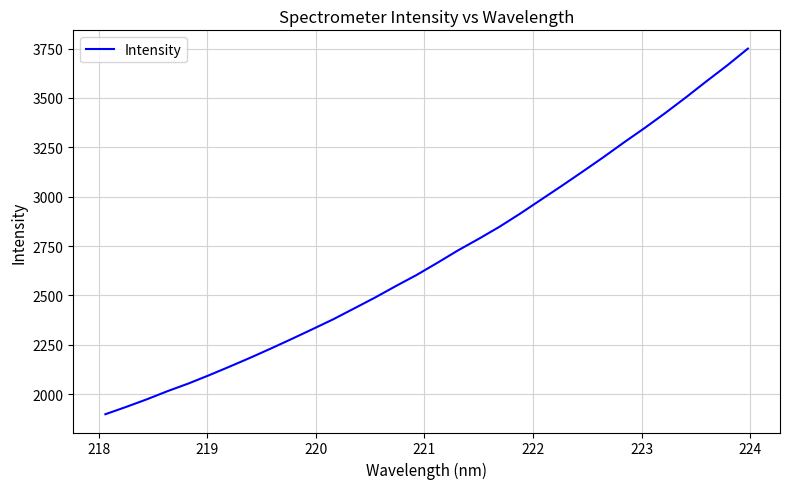

What is the greatest value displayed?

3749.8